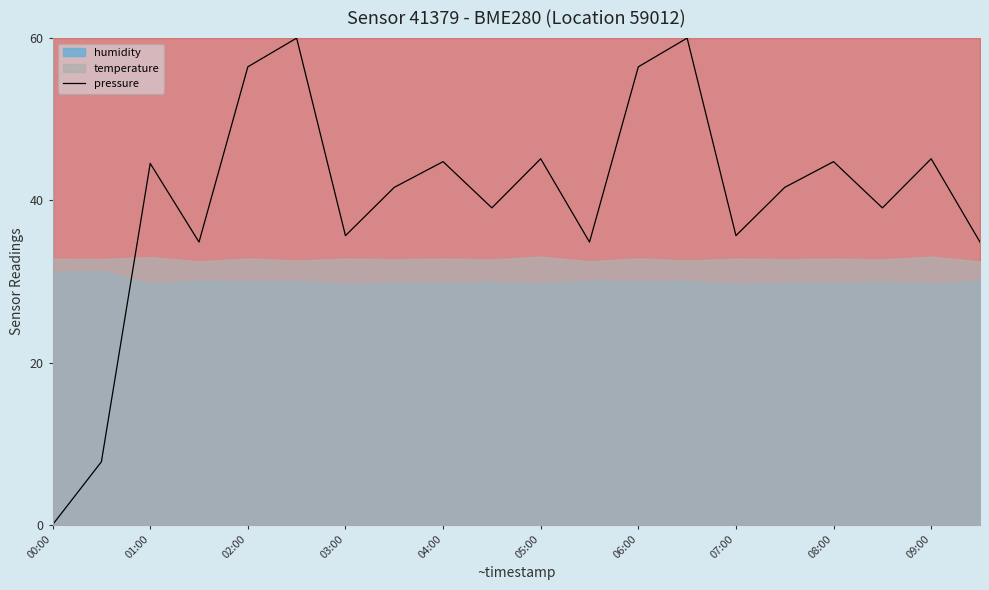

What is the change in value from 11 to 12?

+21.6